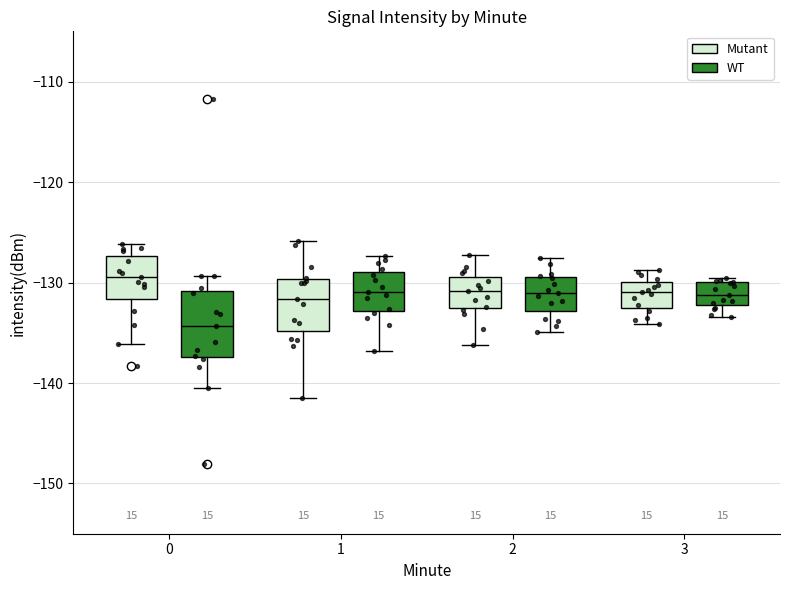

Reading left to right, transcribe this box plot: for each box, give where its median line is, the range the box spans, and where its two whiskers end, as read against the y-axis. The values are not printed on the chart, so give them approximately, as read against the axis.

0 (Mutant): median -129, box -132 to -127, whiskers -136 to -126
0 (WT): median -134, box -137 to -131, whiskers -141 to -129
1 (Mutant): median -132, box -135 to -130, whiskers -141 to -126
1 (WT): median -131, box -133 to -129, whiskers -137 to -127
2 (Mutant): median -131, box -133 to -129, whiskers -136 to -127
2 (WT): median -131, box -133 to -129, whiskers -135 to -128
3 (Mutant): median -131, box -132 to -130, whiskers -134 to -129
3 (WT): median -131, box -132 to -130, whiskers -133 to -129